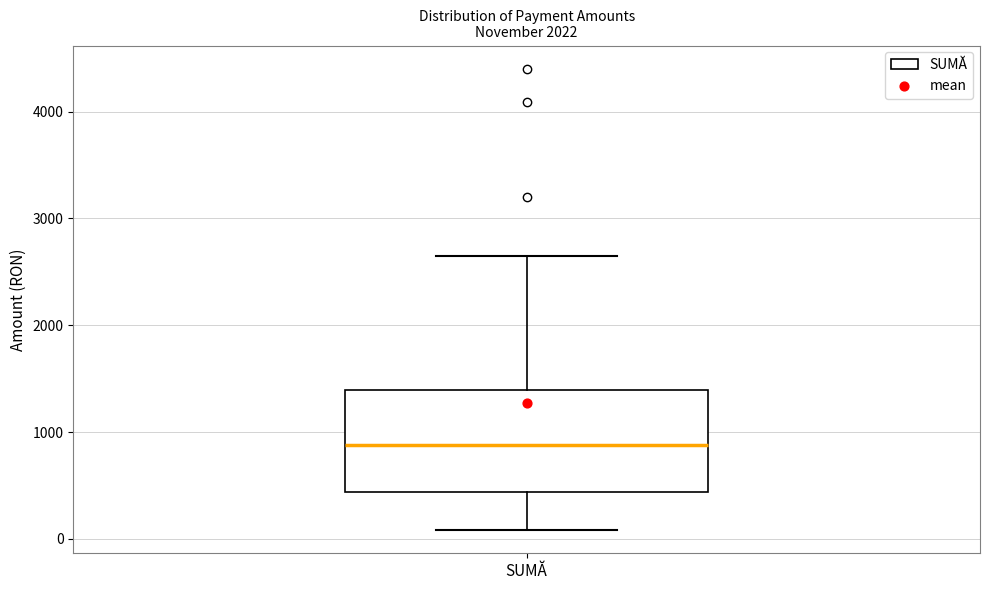

Transcribe this box plot: give where the median line is, the range the box spans, and where the two whiskers end, as read against the y-axis. The values are not printed on the chart, so give them approximately, as read against the axis.

median 900, box 400 to 1400, whiskers 100 to 2600